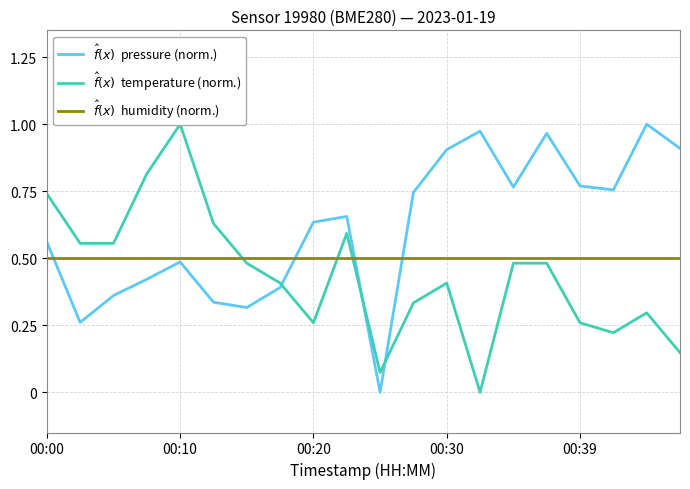

Which series has the largest range (max minus min)?

$\hat{f}(x)$  pressure (norm.)